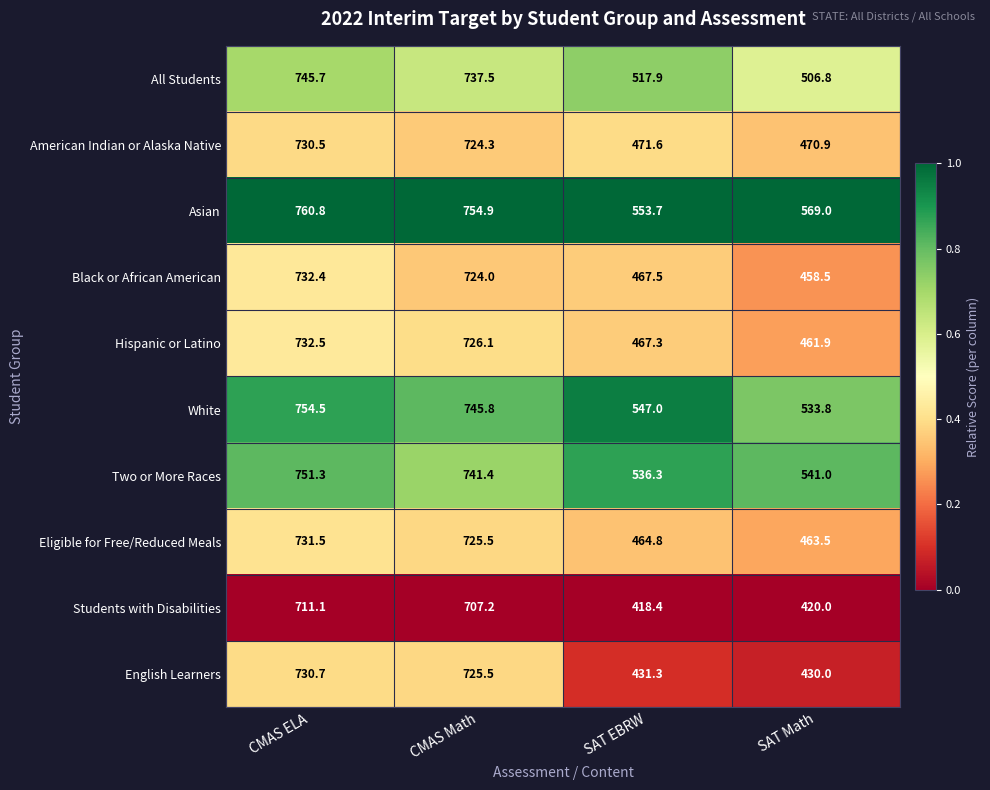

Which series has the largest range (max minus min)?

English Learners